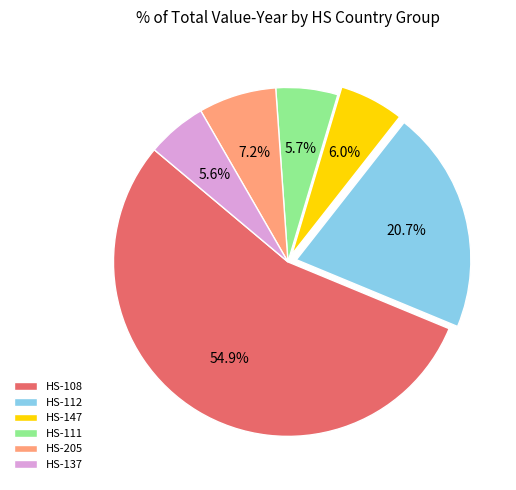

Is there a majority slice in this chart?

Yes